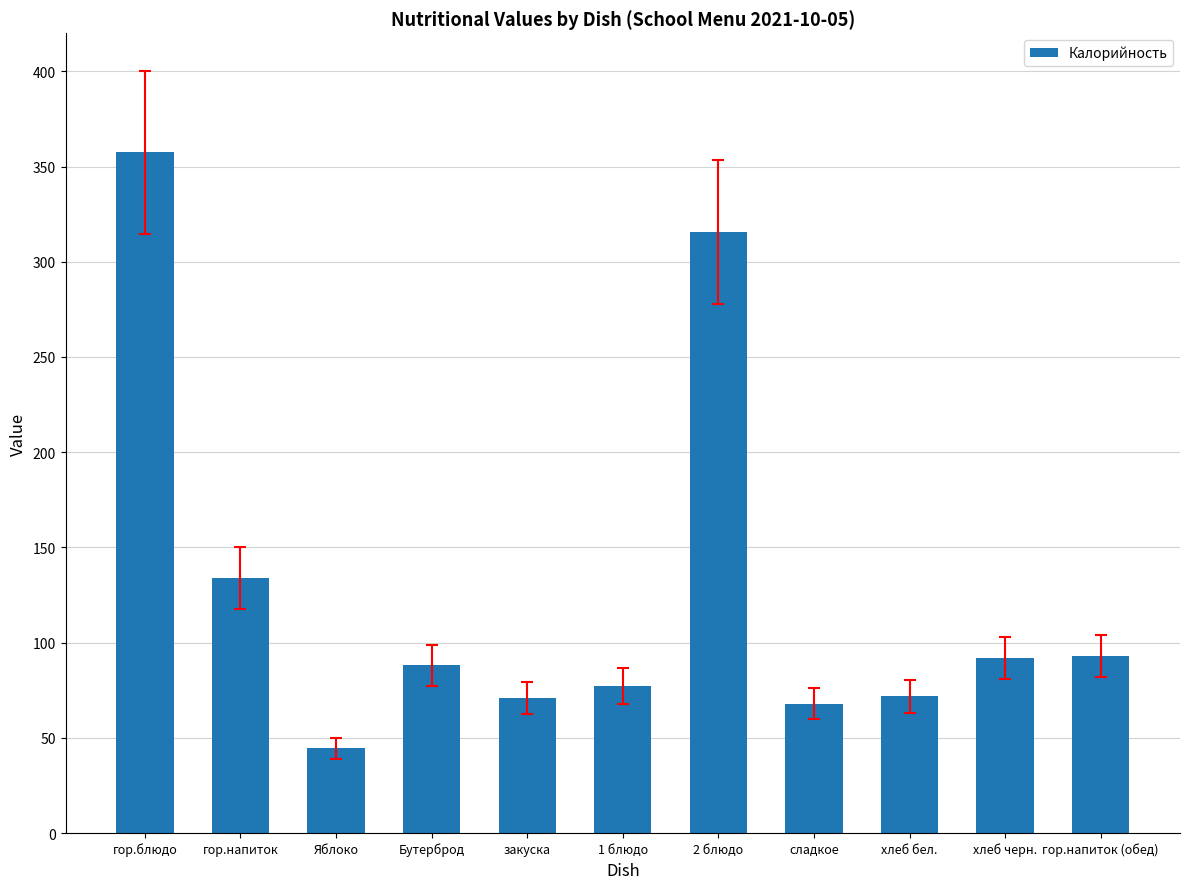

Where is the data nearest to the value 200?

гор.напиток